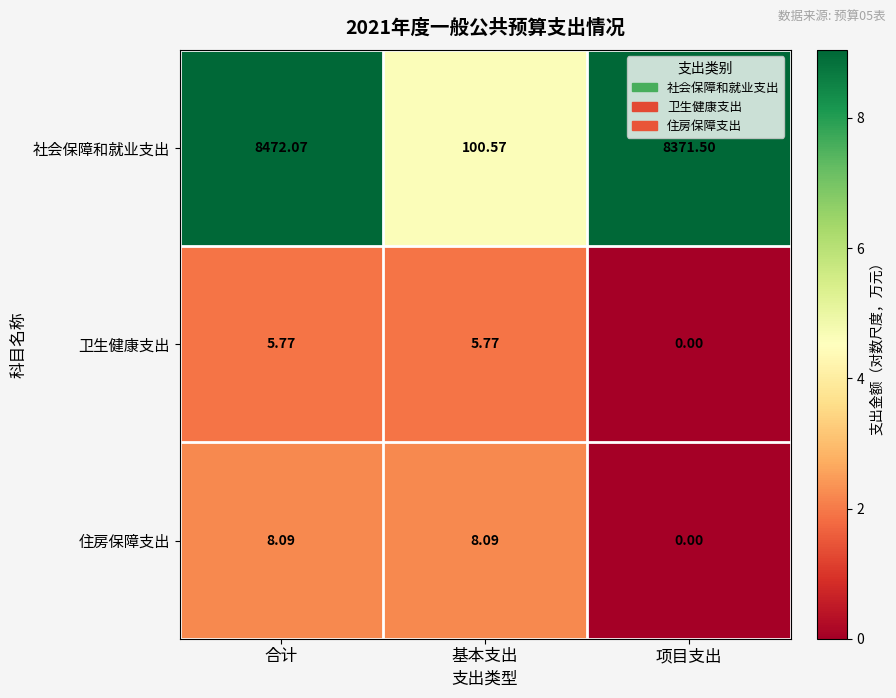

Which category has the lowest value across all series?

项目支出